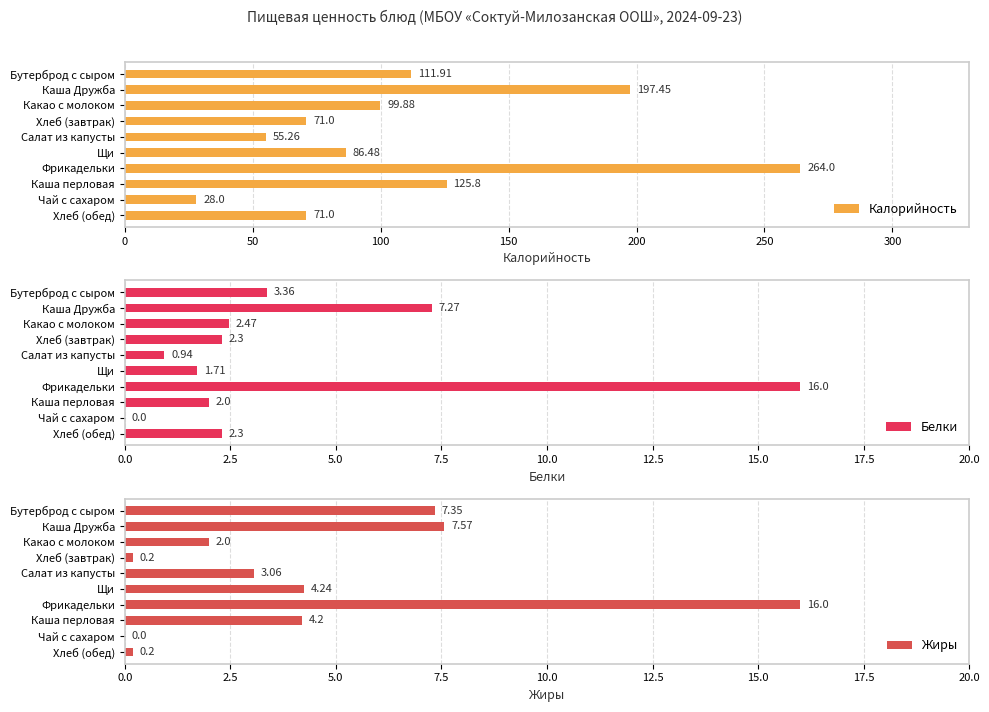

The Белки series shows 2.3 at Хлеб (завтрак). True or false?

True